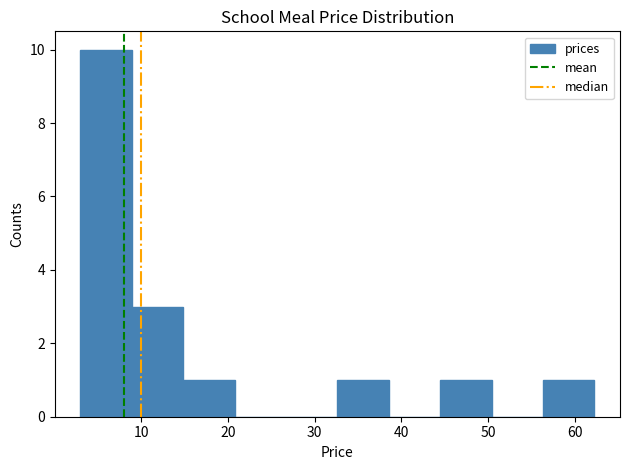

What is the height of the bar covering 56 to 62 on the x-axis? Neither the bar edges nor the heights are printed on the chart, so give them approximately, as read against the axes.

1